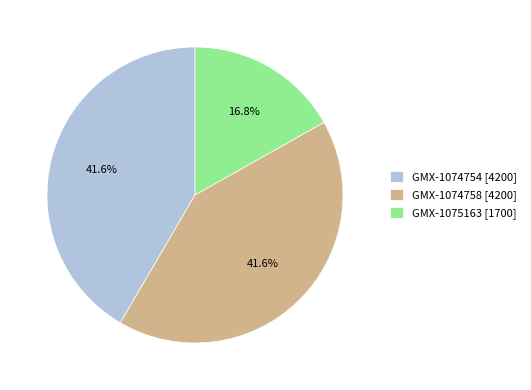

To the nearest percent, what is the average slice percentage?

33%